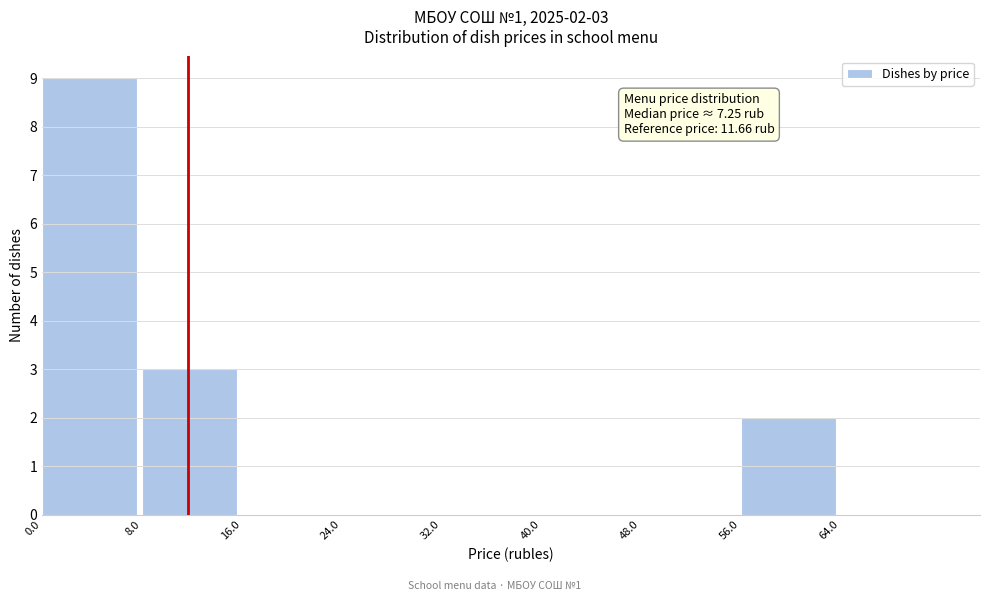

Over which range of the x-axis is the bar tallest?

0 to 8